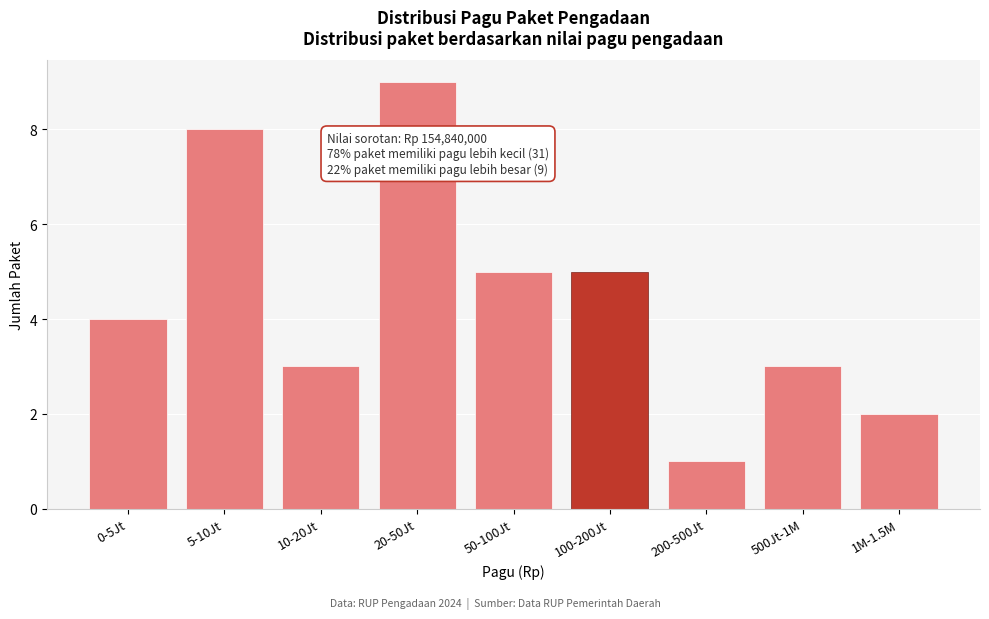

Reading right to left, what are all the values shown in this chart?

2	3	1	5	5	9	3	8	4